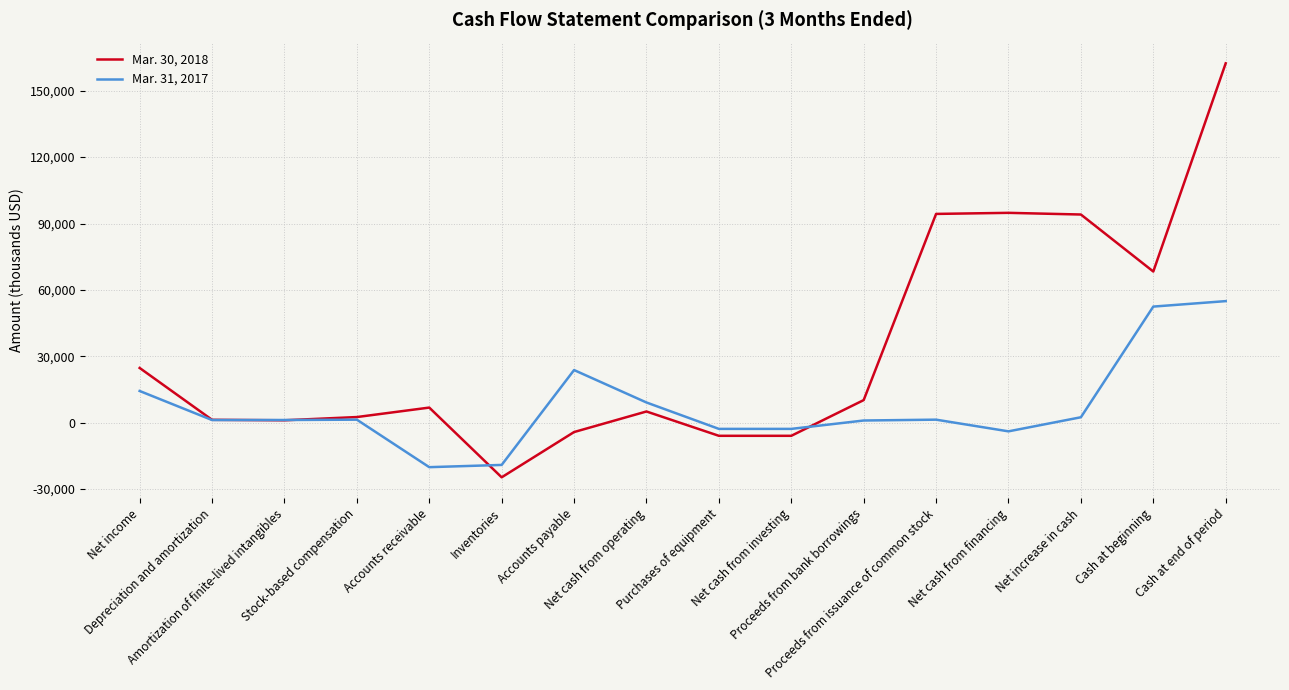

List the series in order of their overall mean, lowest first.

Mar. 31, 2017, Mar. 30, 2018